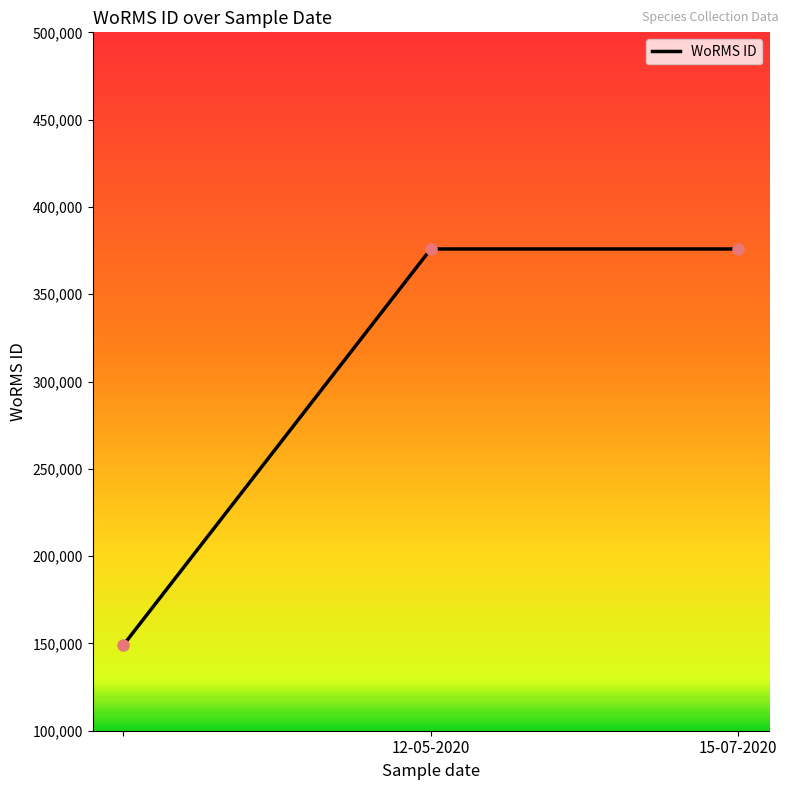

What is the difference between the maximum and minimum values?

226842